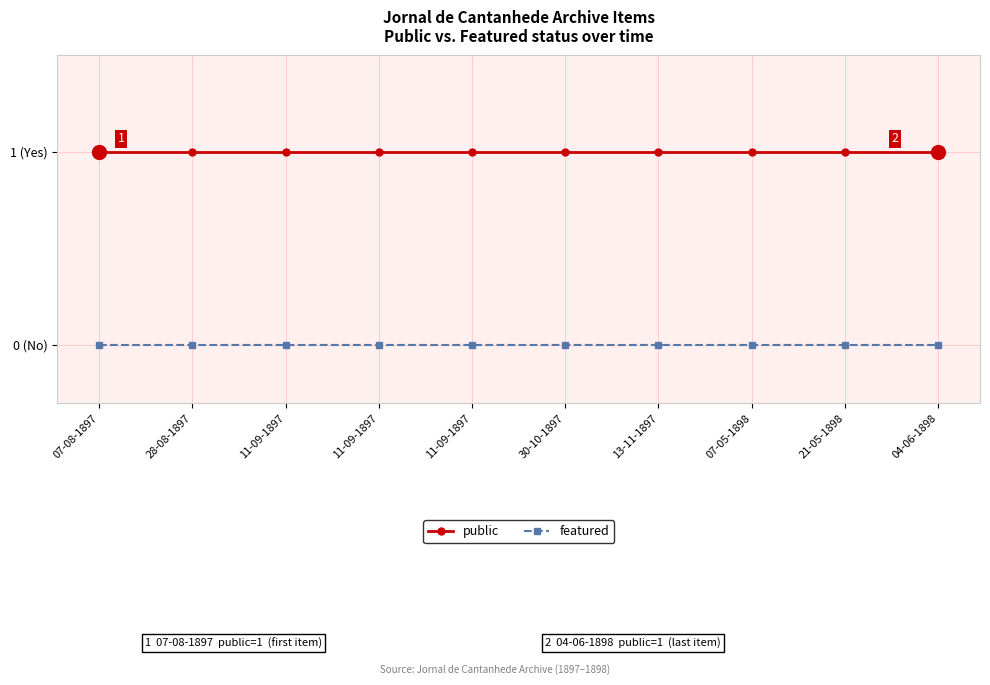

Reading right to left, extract all data points from this chart.

public: 1	1	1	1	1	1	1	1	1	1
featured: 0	0	0	0	0	0	0	0	0	0